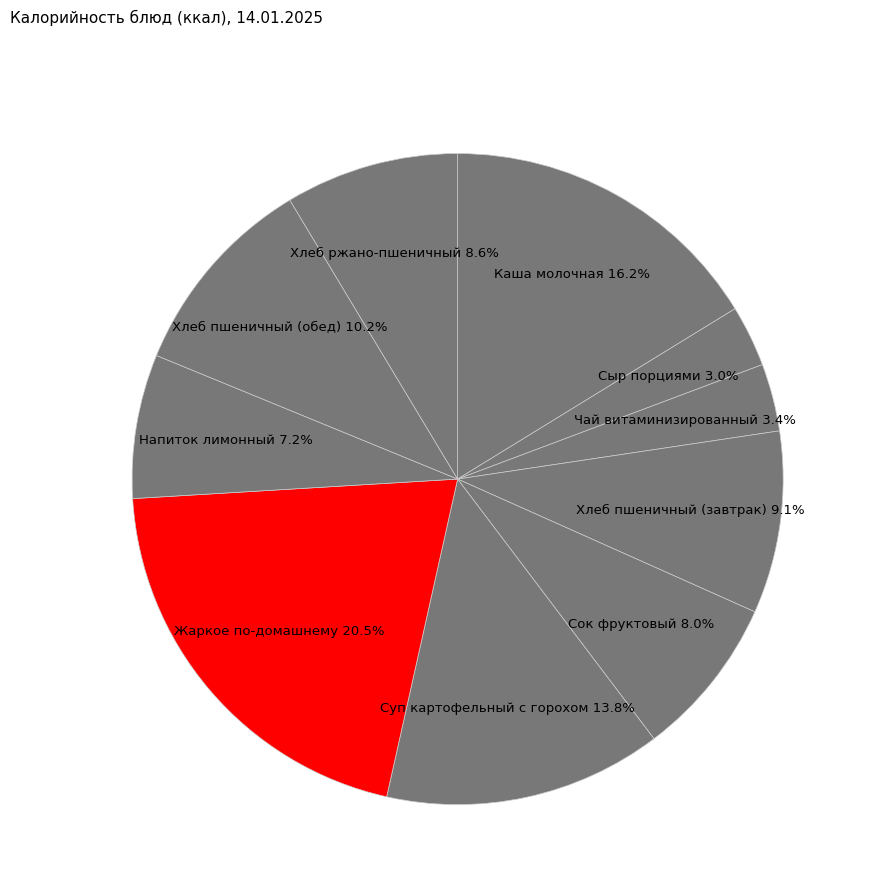

True or false: Жаркое по-домашнему accounts for 31% of the total.

False